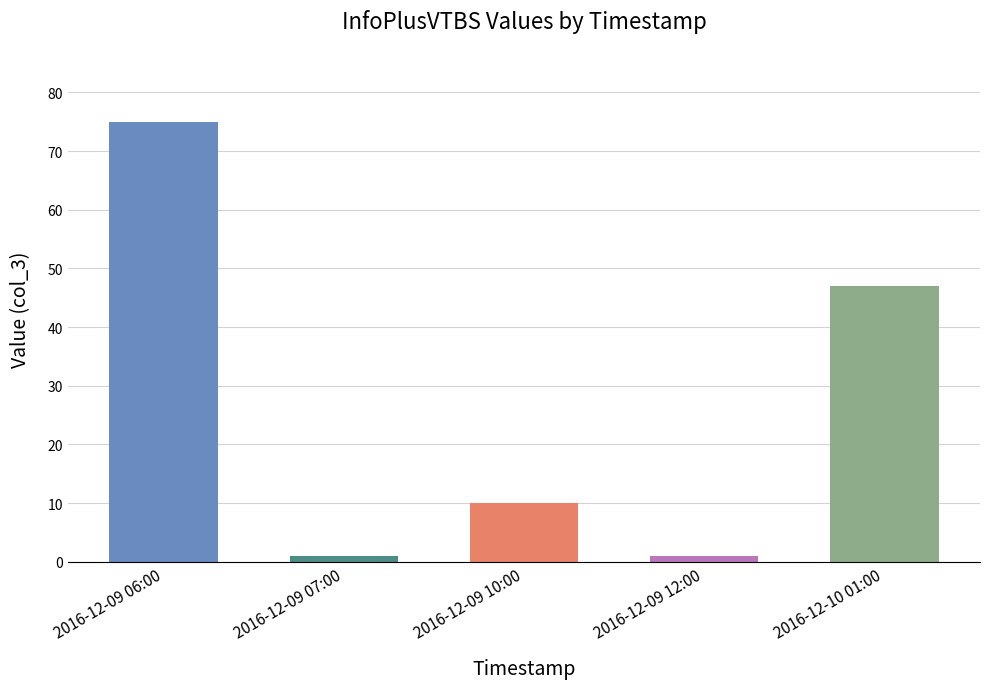

How many categories are shown in the chart?

5